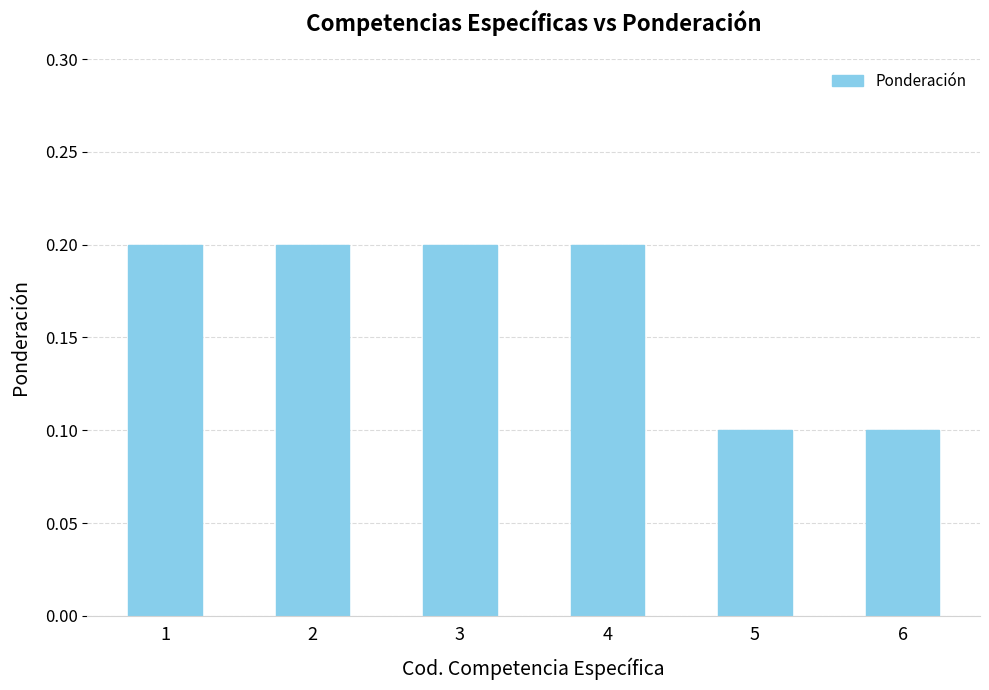

Which has a higher value, 3 or 5?

3